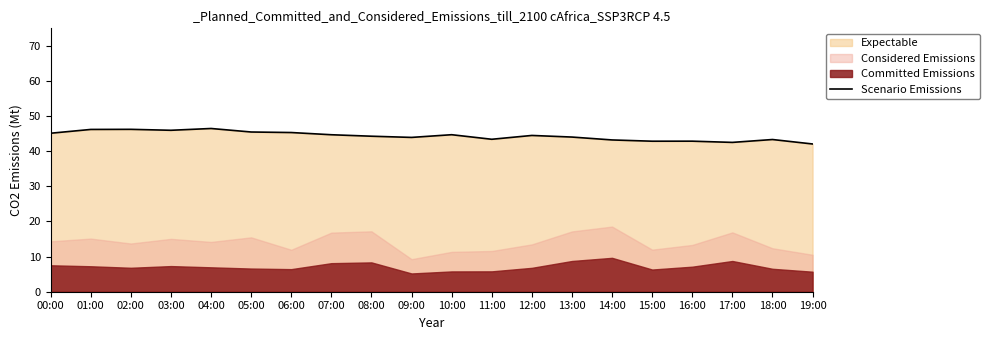

What is the difference between the values at 14:00 and 02:00?

3.0